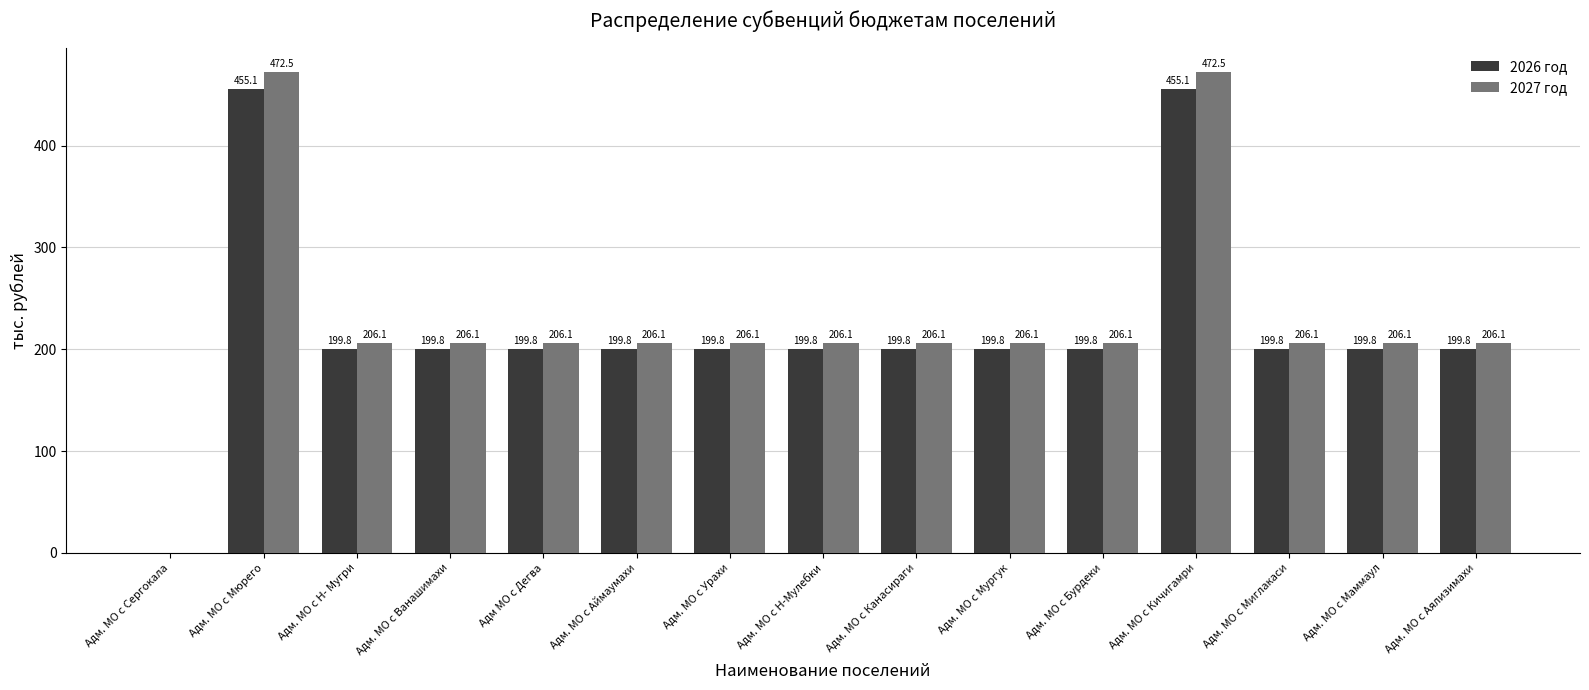

Read the 2027 год value at Адм. МО с Ванашимахи.

206.1